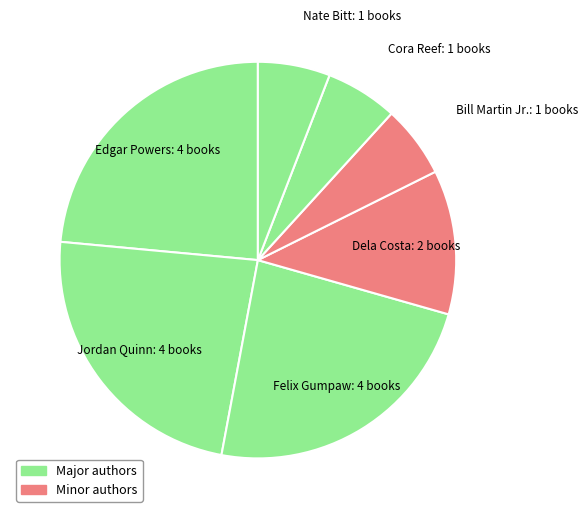

How many segments does this pie chart have?

7